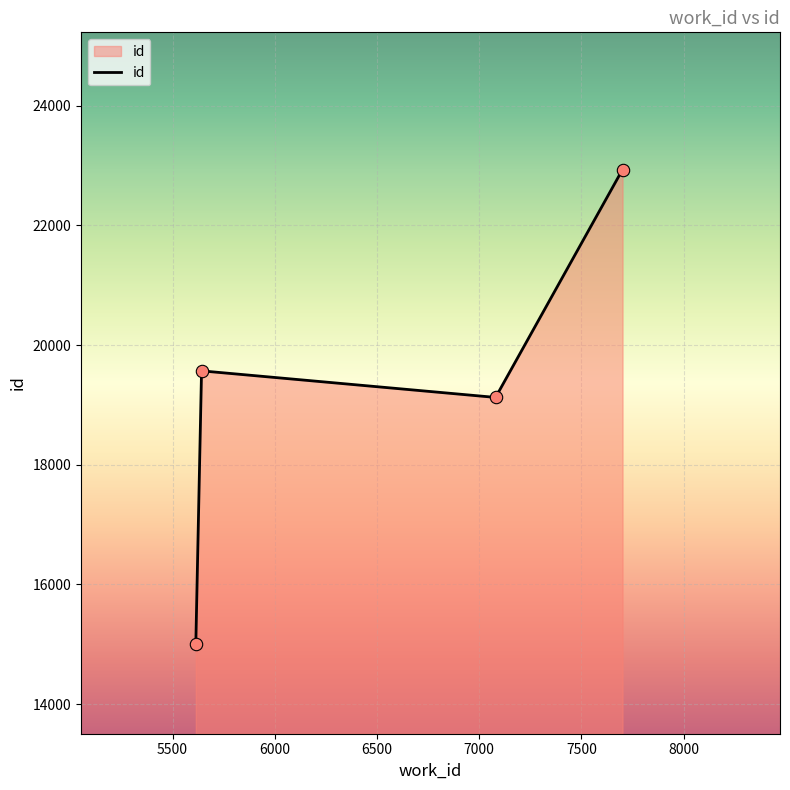

What is the smallest value displayed?

15004